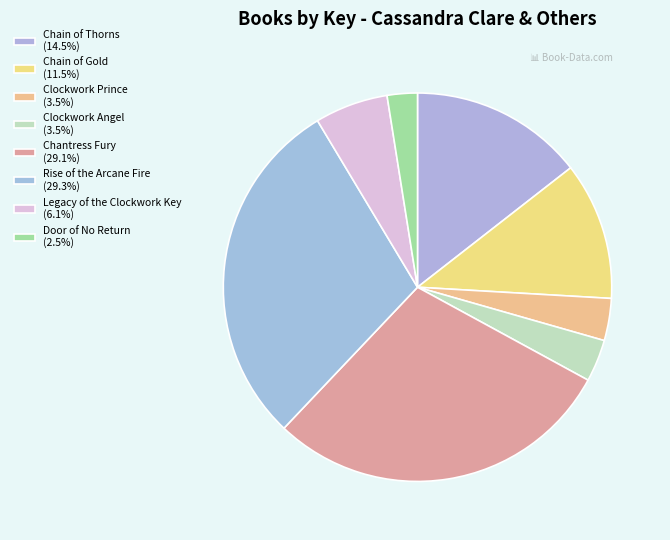

To the nearest percent, what is the average slice percentage?

12%